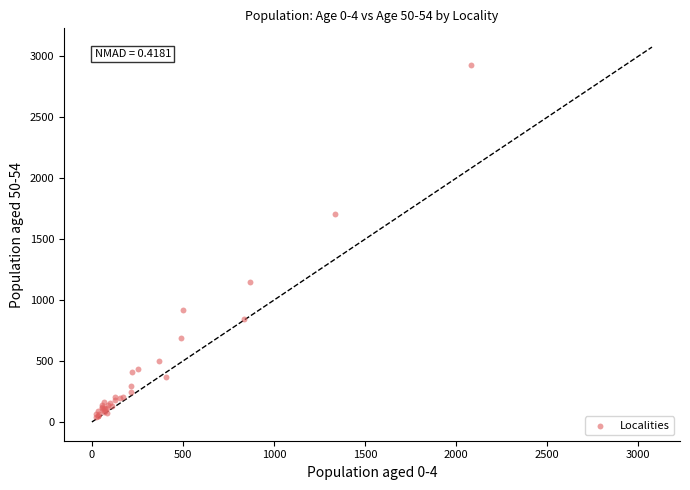

What Y value in the scatter plot is closest to 1485?

1704